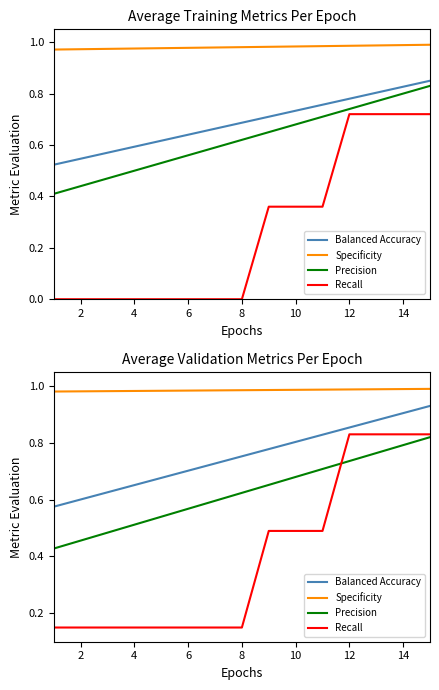

Does the chart have visible grid lines?

No